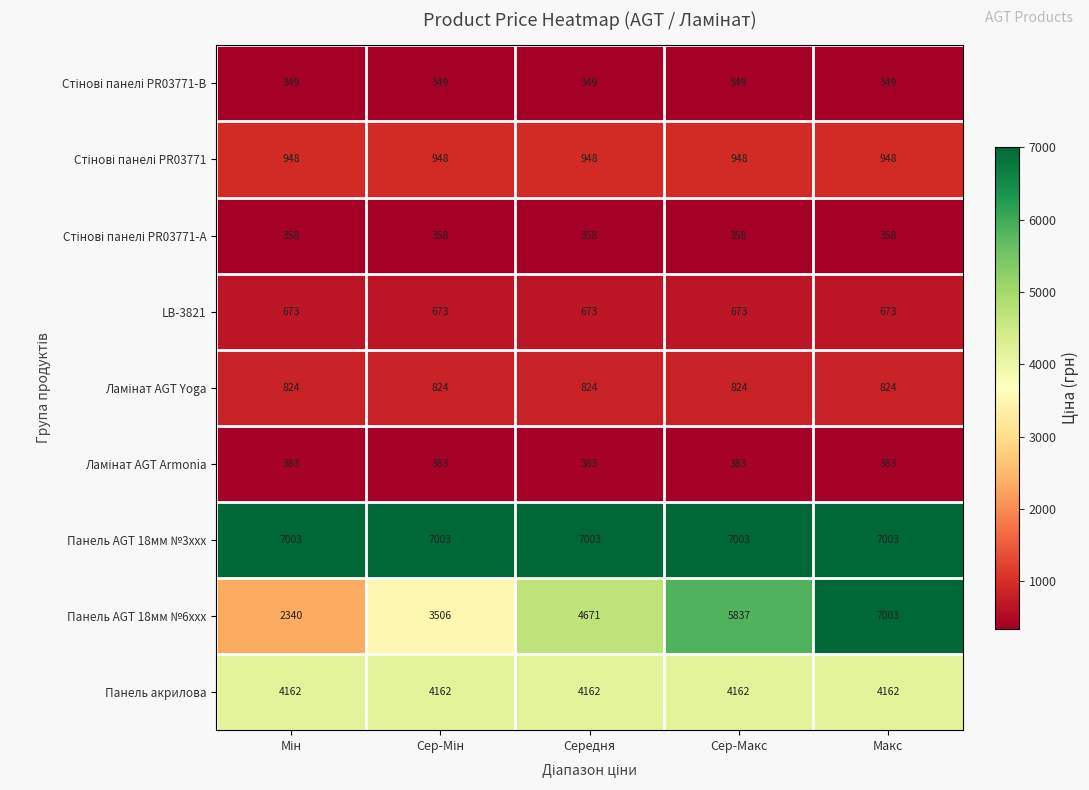

Which series has the widest spread of values?

Панель AGT 18мм №6xxx